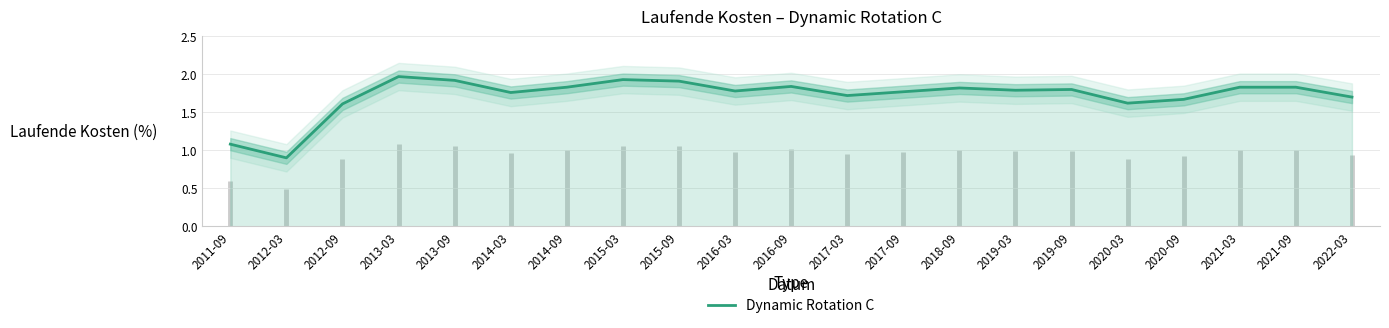

The value at 2017-09 is 3.2. True or false?

False